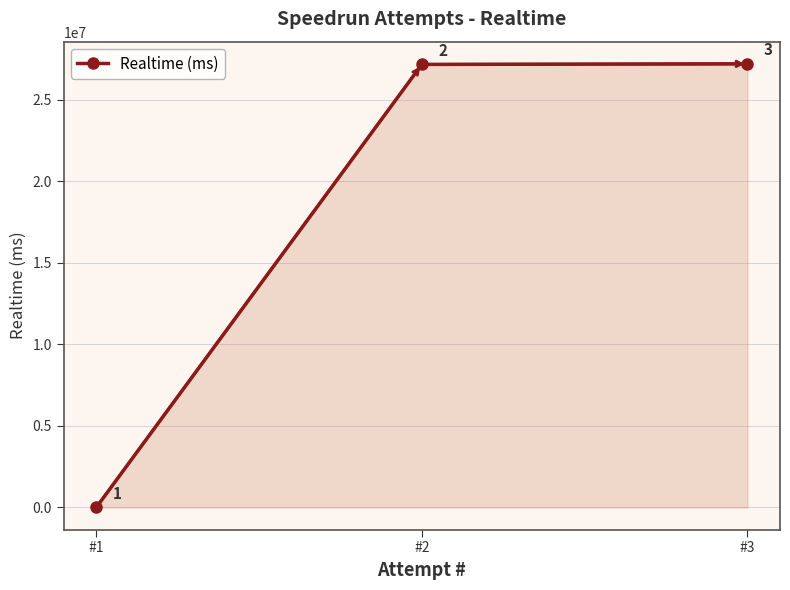

What is the minimum value shown in the chart?

2880